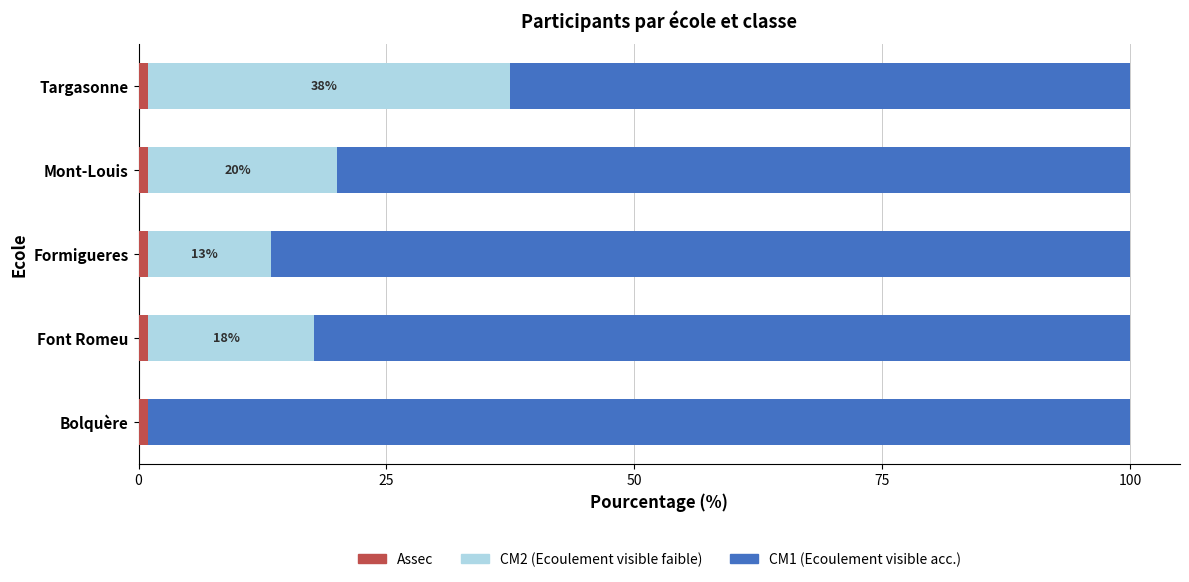

The value of CM2 at Bolquère is 0.0. True or false?

True